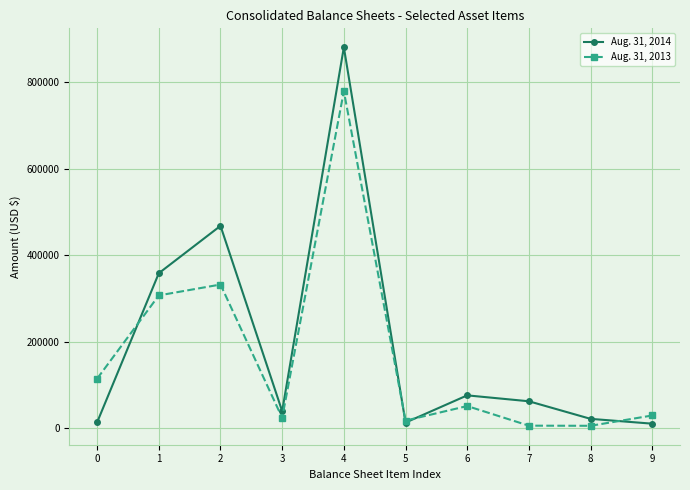

At which category is the sum across all series the highest?

4